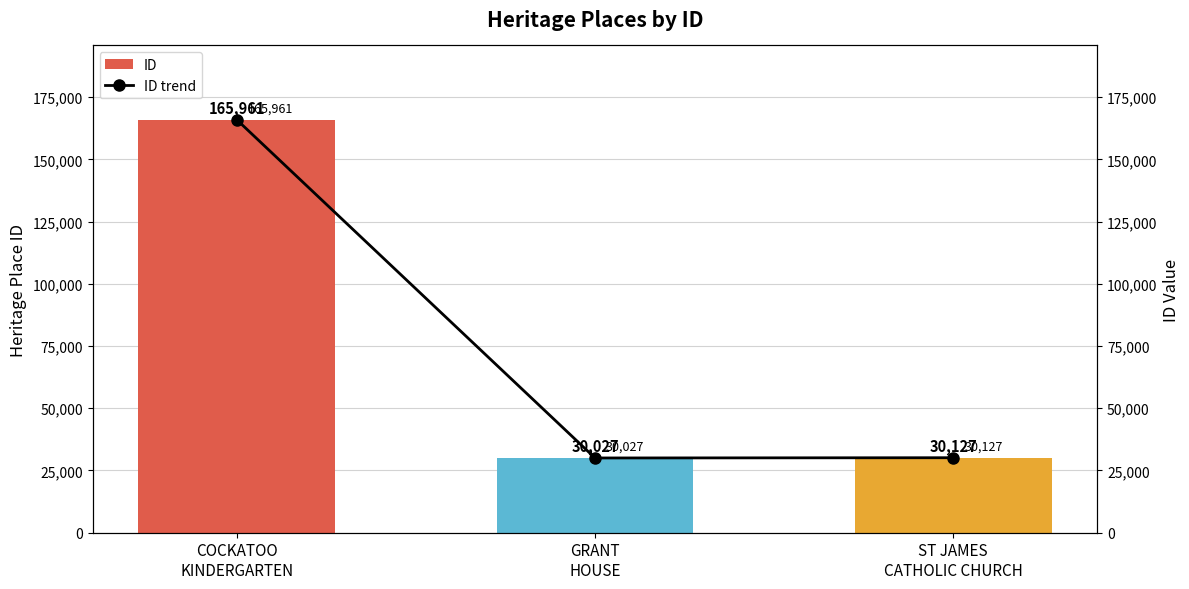

Where does the ID trend series first go above 30127?

COCKATOO
KINDERGARTEN